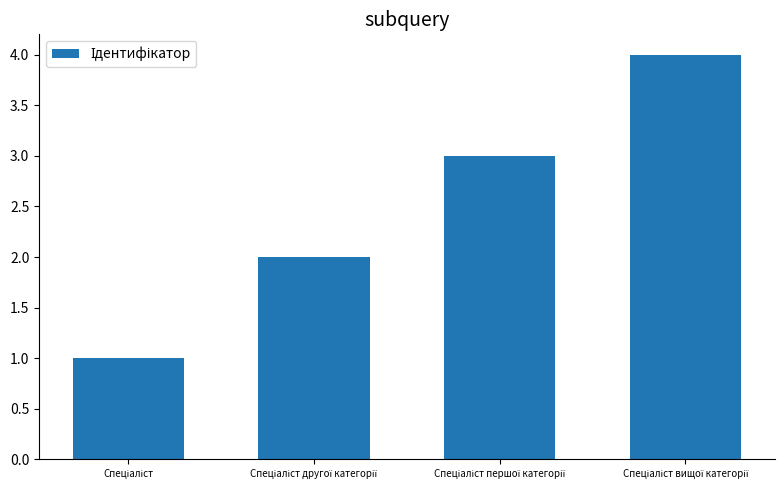

What is the difference between the maximum and minimum values?

3